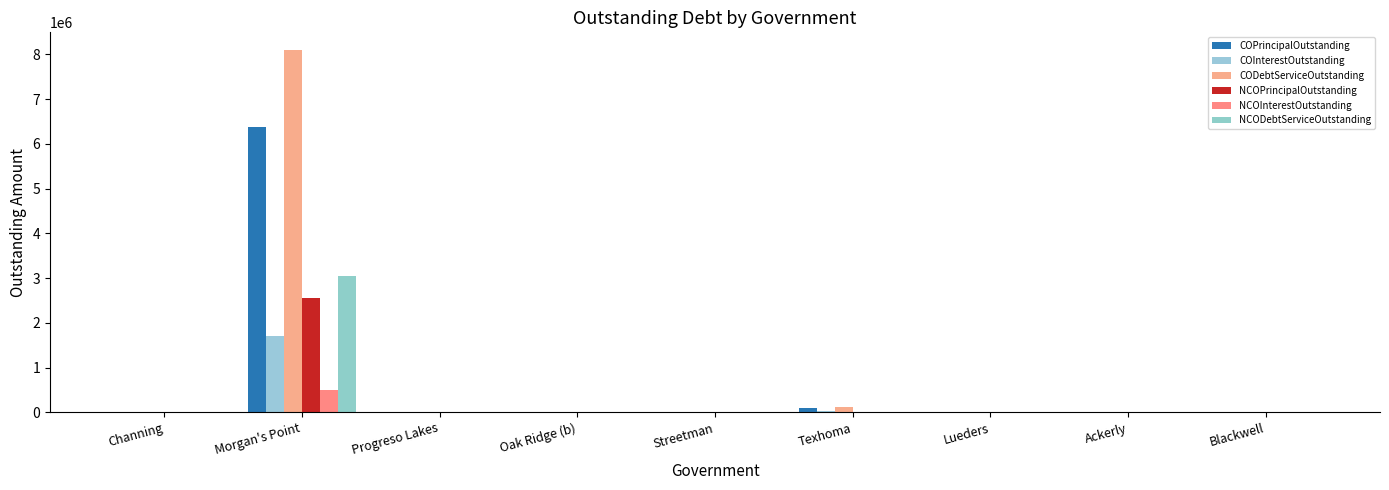

Count the number of categories in the chart.

9